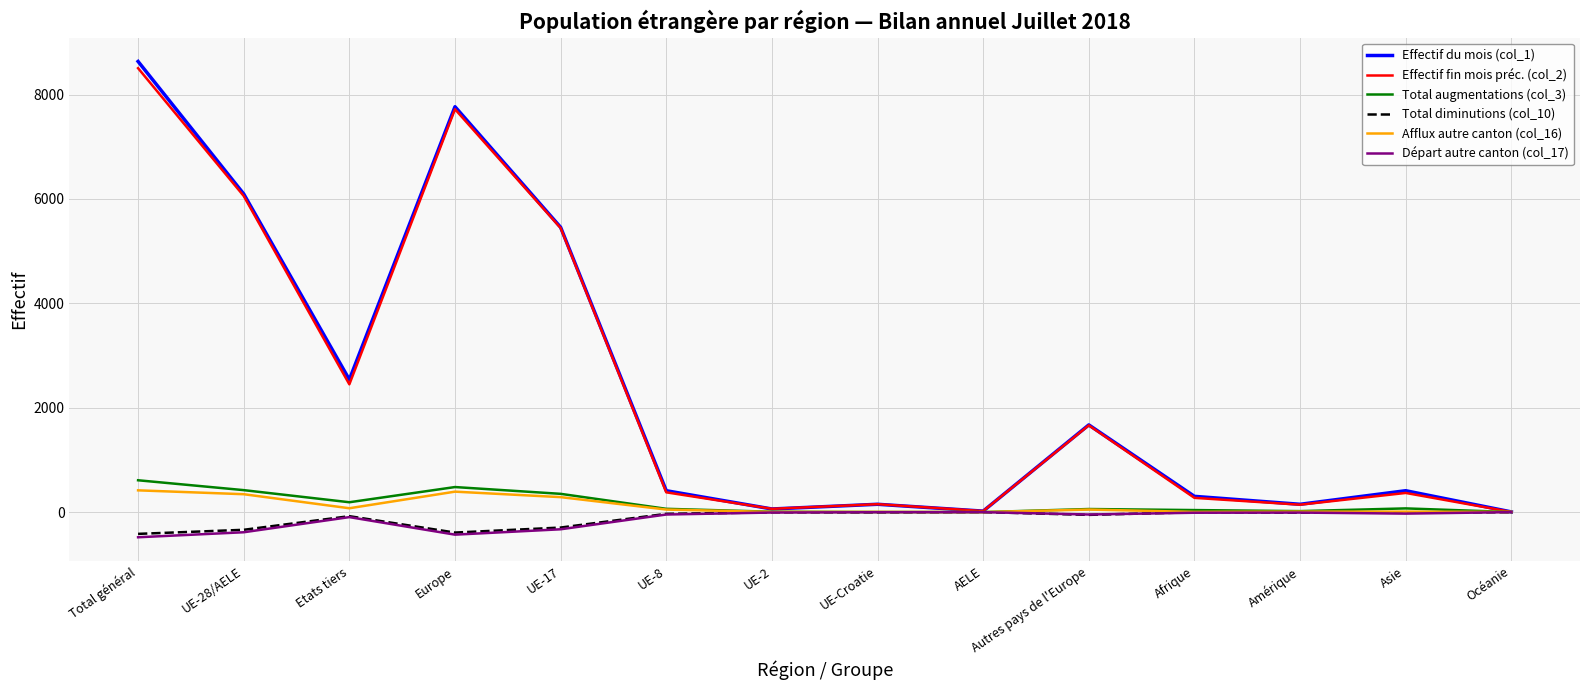

What is the total value across all series at UE-Croatie?

300